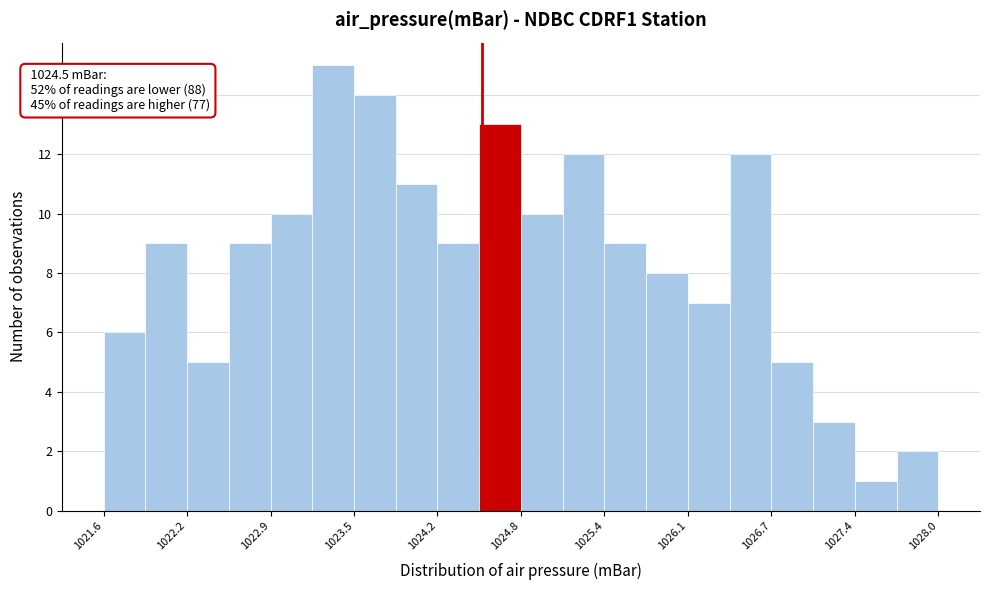

Read against the x-axis, roughly where is the centre of the tallest bar?

1023.4